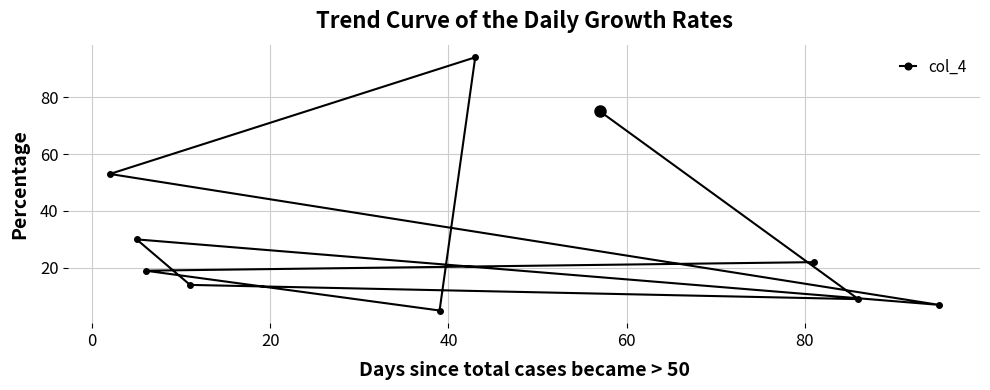

What is the value of the 2nd point from the left?

30